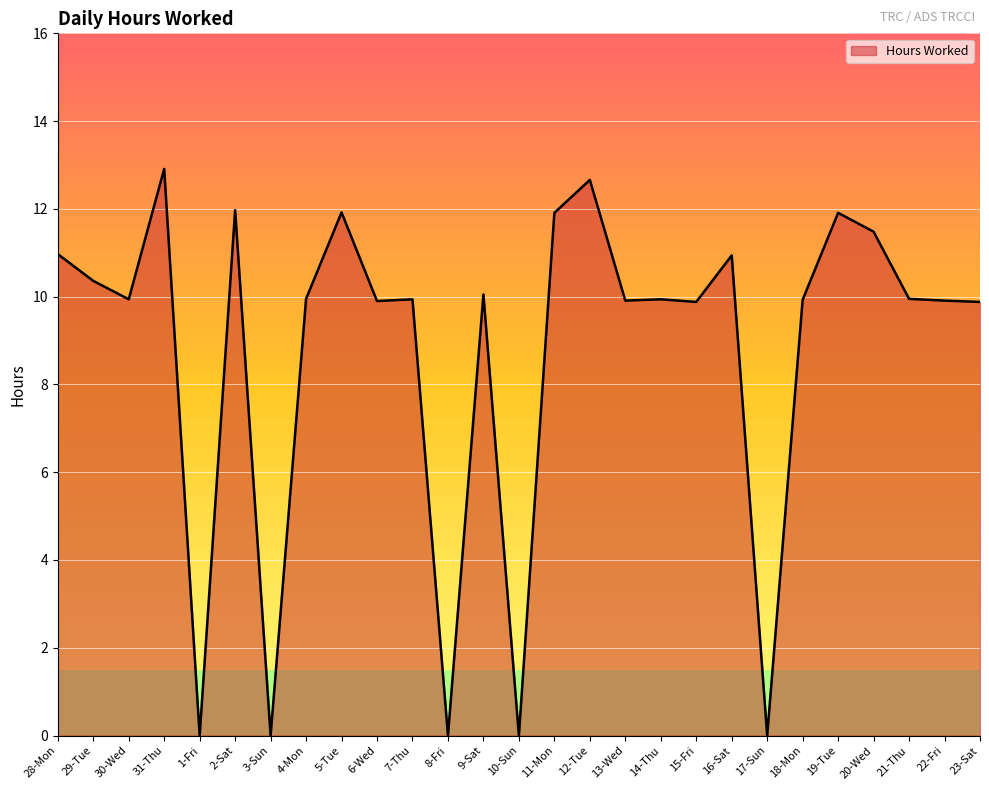

At which category does the data reach its first local peak?

31-Thu